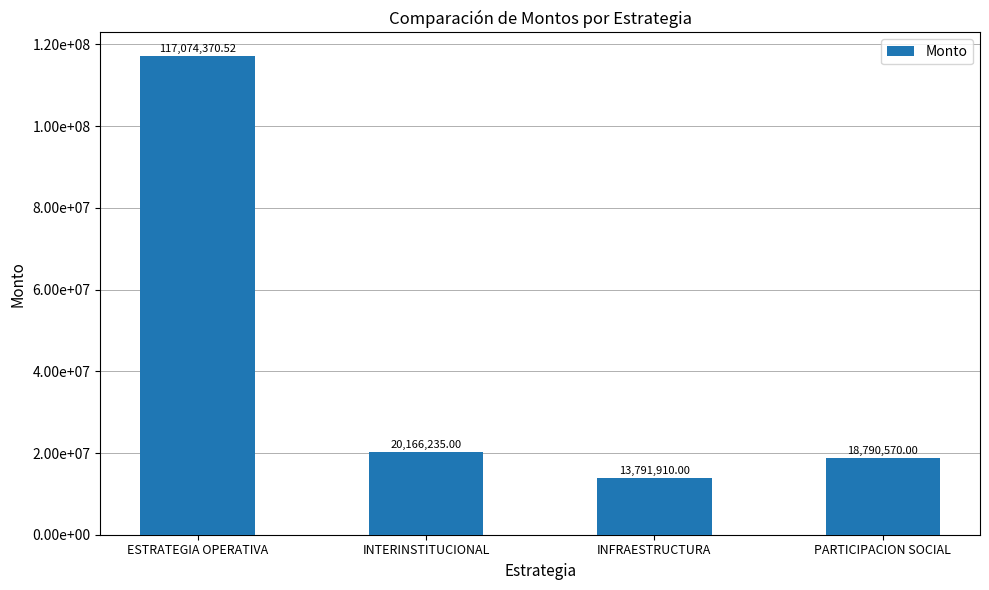

What is the minimum value shown in the chart?

13791910.0